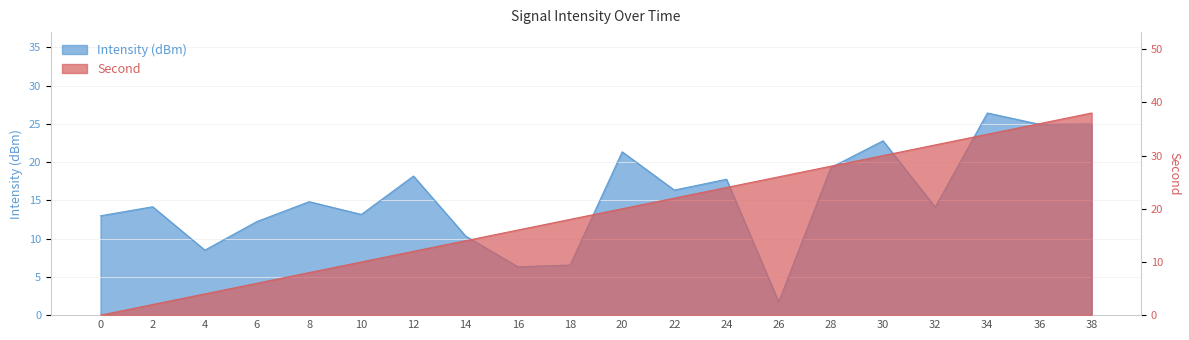

How many data points in intensity(dBm) are less than 14?

8